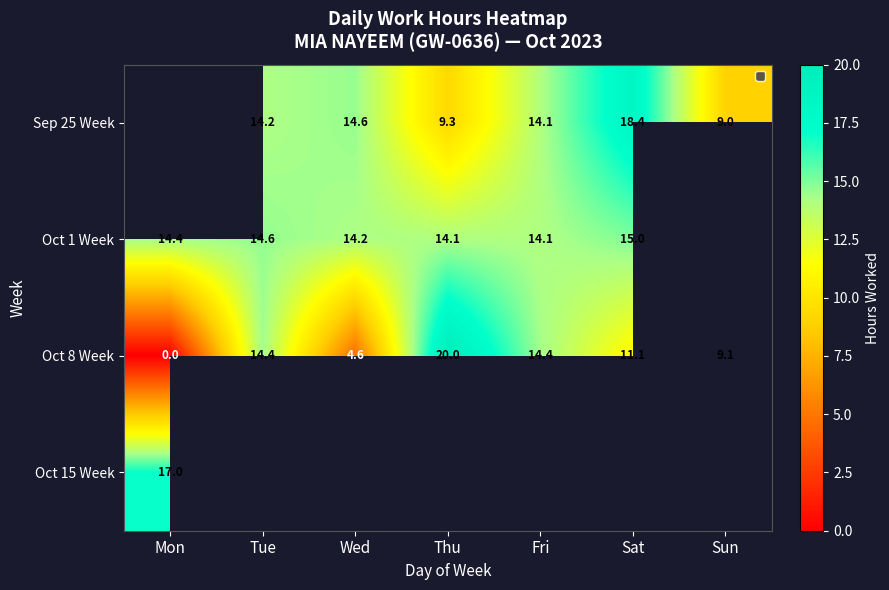

True or false: Sep 25 Week has a value of 14.6 at Wed.

True